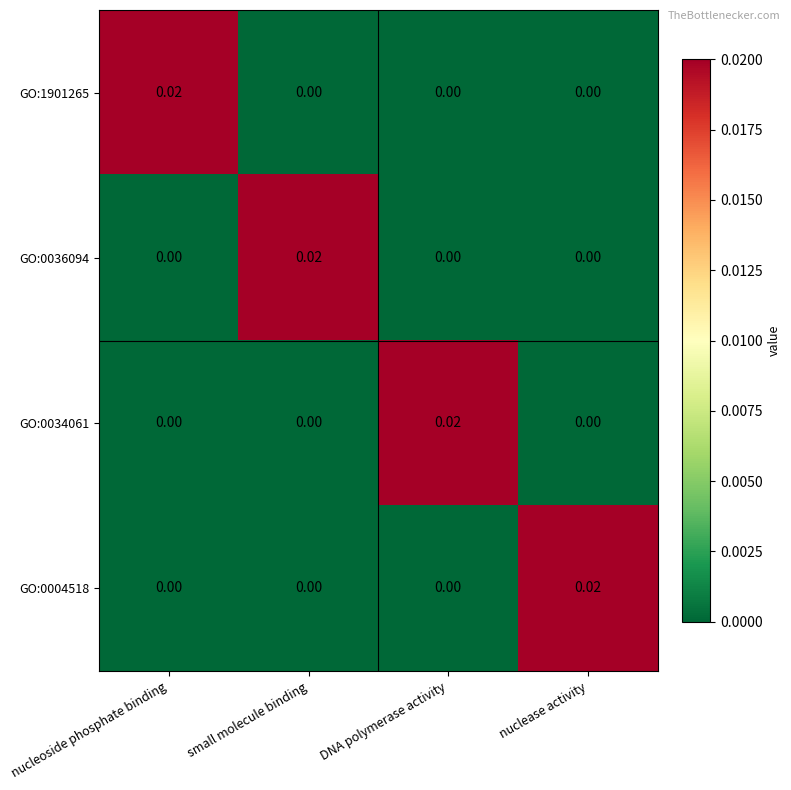

Is the value of GO:0034061 at nuclease activity greater than the value of GO:0036094 at small molecule binding?

No